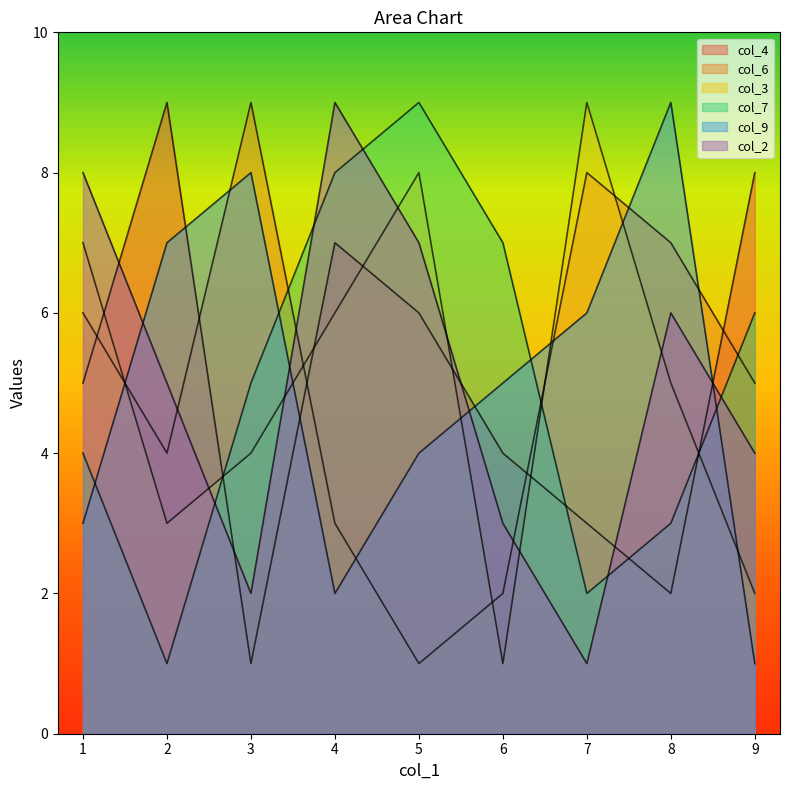

The value of col_9 at 1 is 3. True or false?

True